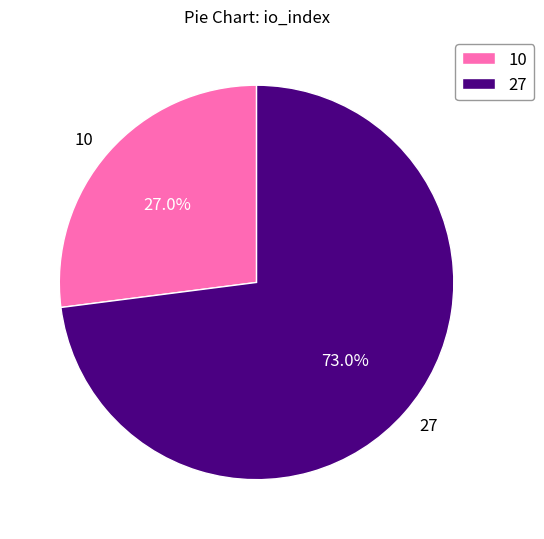

Do 27 and 10 together represent more than half of the pie?

Yes